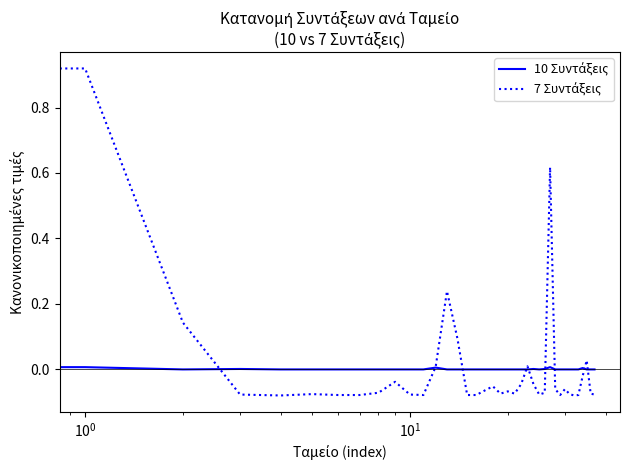

List the series in order of their peak value, lowest first.

10 Συντάξεις, 7 Συντάξεις